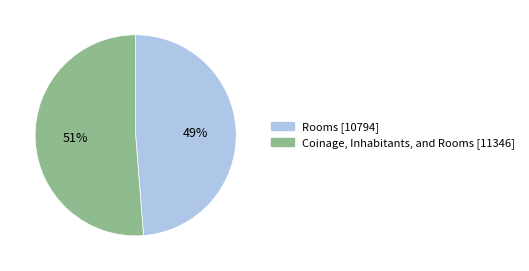

To the nearest percent, what is the average slice percentage?

50%